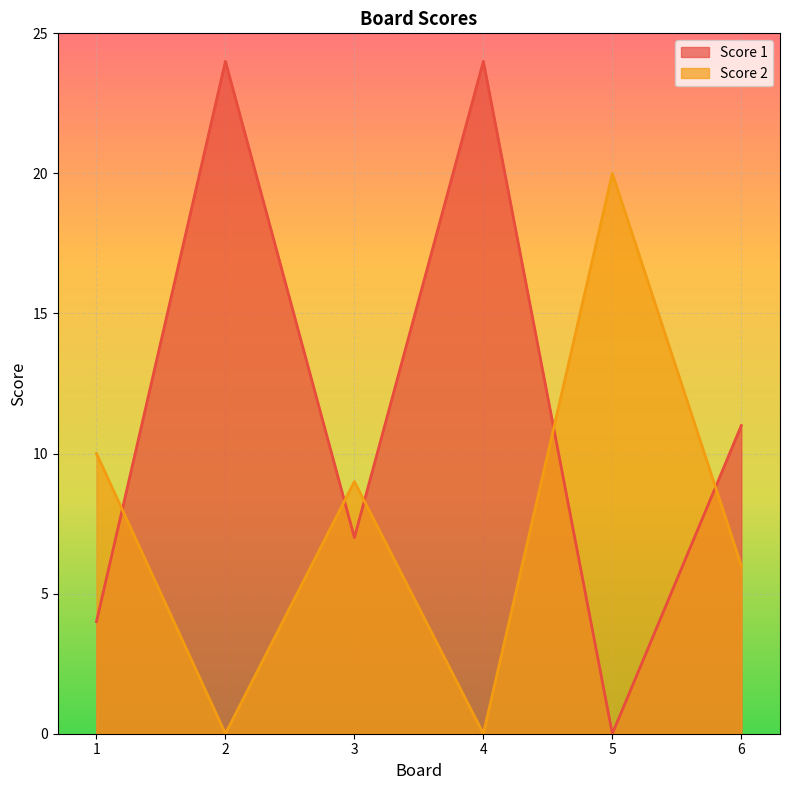

In Score 1, how many points are lower than both neighbors (excluding endpoints)?

2